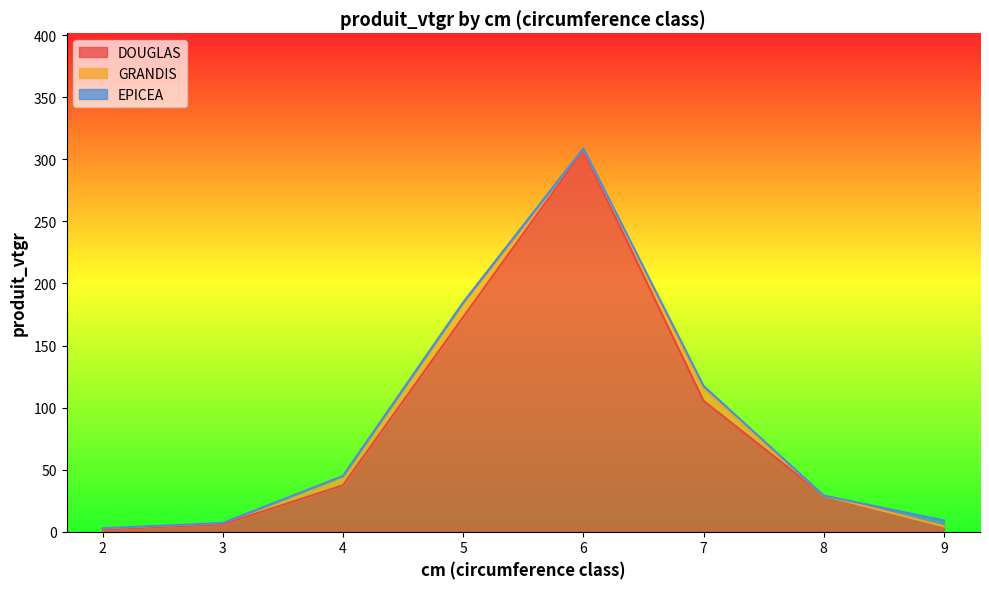

Rank the series at 6 from highest to lowest value.

DOUGLAS, GRANDIS, EPICEA